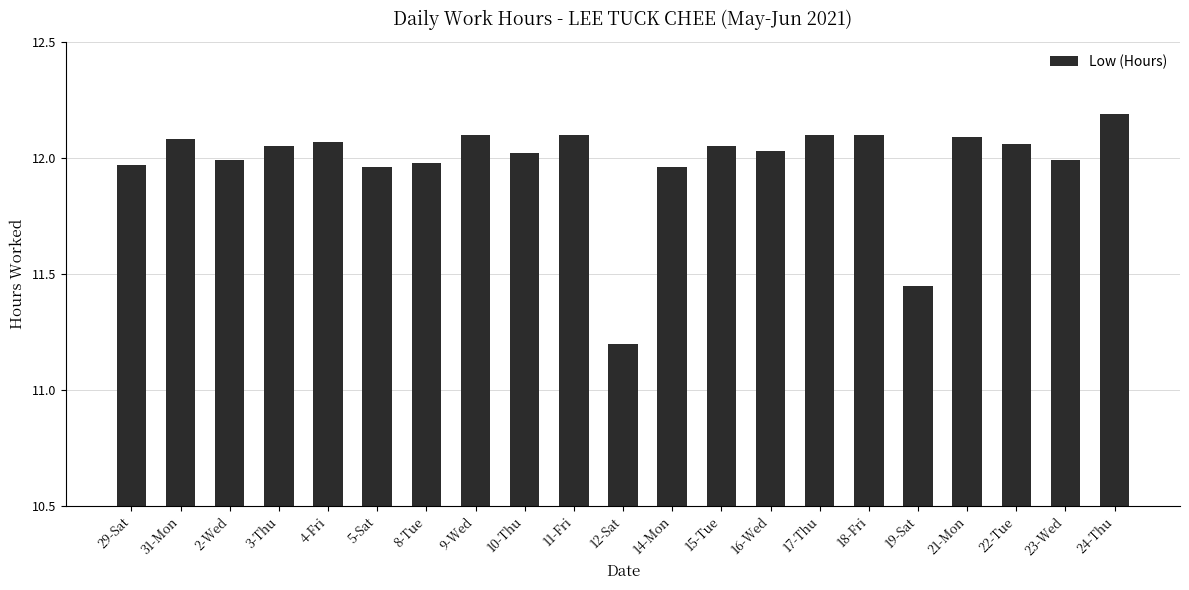

Is it true that the value at 8-Tue is 12.0?

True